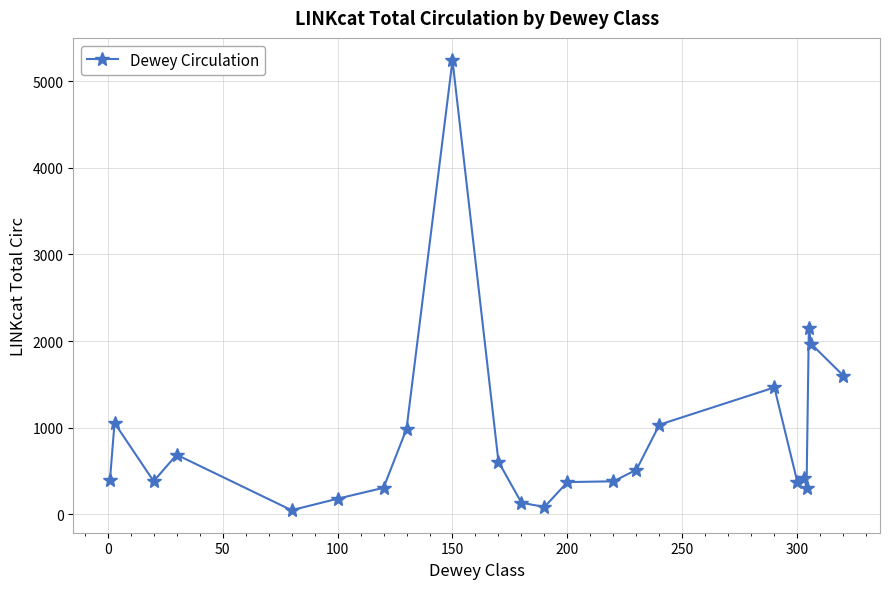

True or false: the data has more than 0 interior local peaks.

True